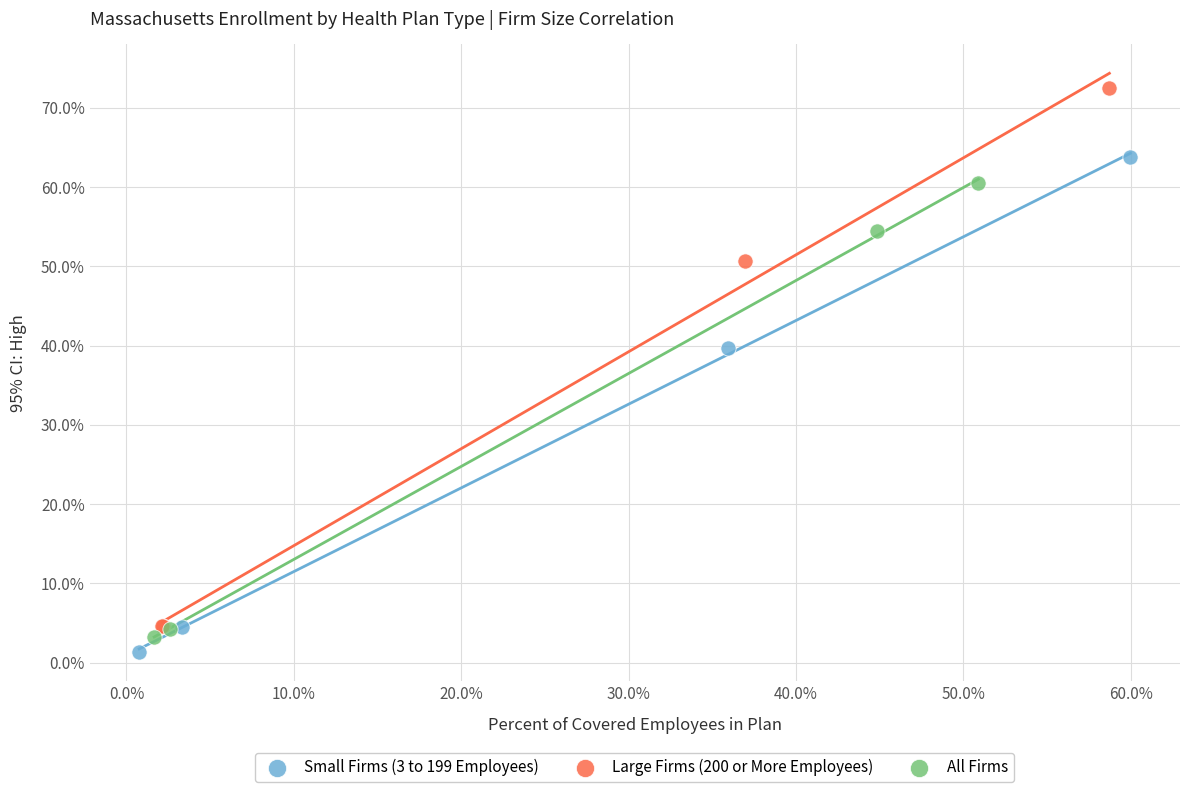

What are all the series names shown in the legend?

Small Firms (3 to 199 Employees), Large Firms (200 or More Employees), All Firms